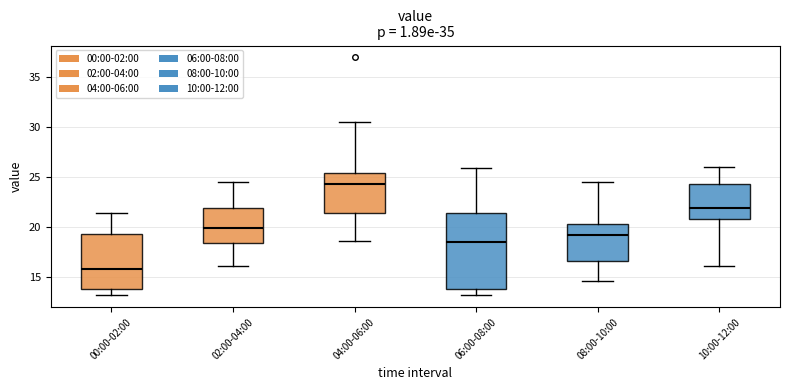

Reading left to right, read every box against the y-axis: the position of its median line, the range the box covers, and the ends of its whiskers. The values are not printed on the chart, so give them approximately, as read against the axis.

00:00-02:00: median 16.0, box 14.0 to 19.5, whiskers 13.0 to 21.5
02:00-04:00: median 20.0, box 18.5 to 22.0, whiskers 16.0 to 24.5
04:00-06:00: median 24.5, box 21.5 to 25.5, whiskers 18.5 to 30.5
06:00-08:00: median 18.5, box 14.0 to 21.5, whiskers 13.0 to 26.0
08:00-10:00: median 19.0, box 16.5 to 20.5, whiskers 14.5 to 24.5
10:00-12:00: median 22.0, box 21.0 to 24.5, whiskers 16.0 to 26.0